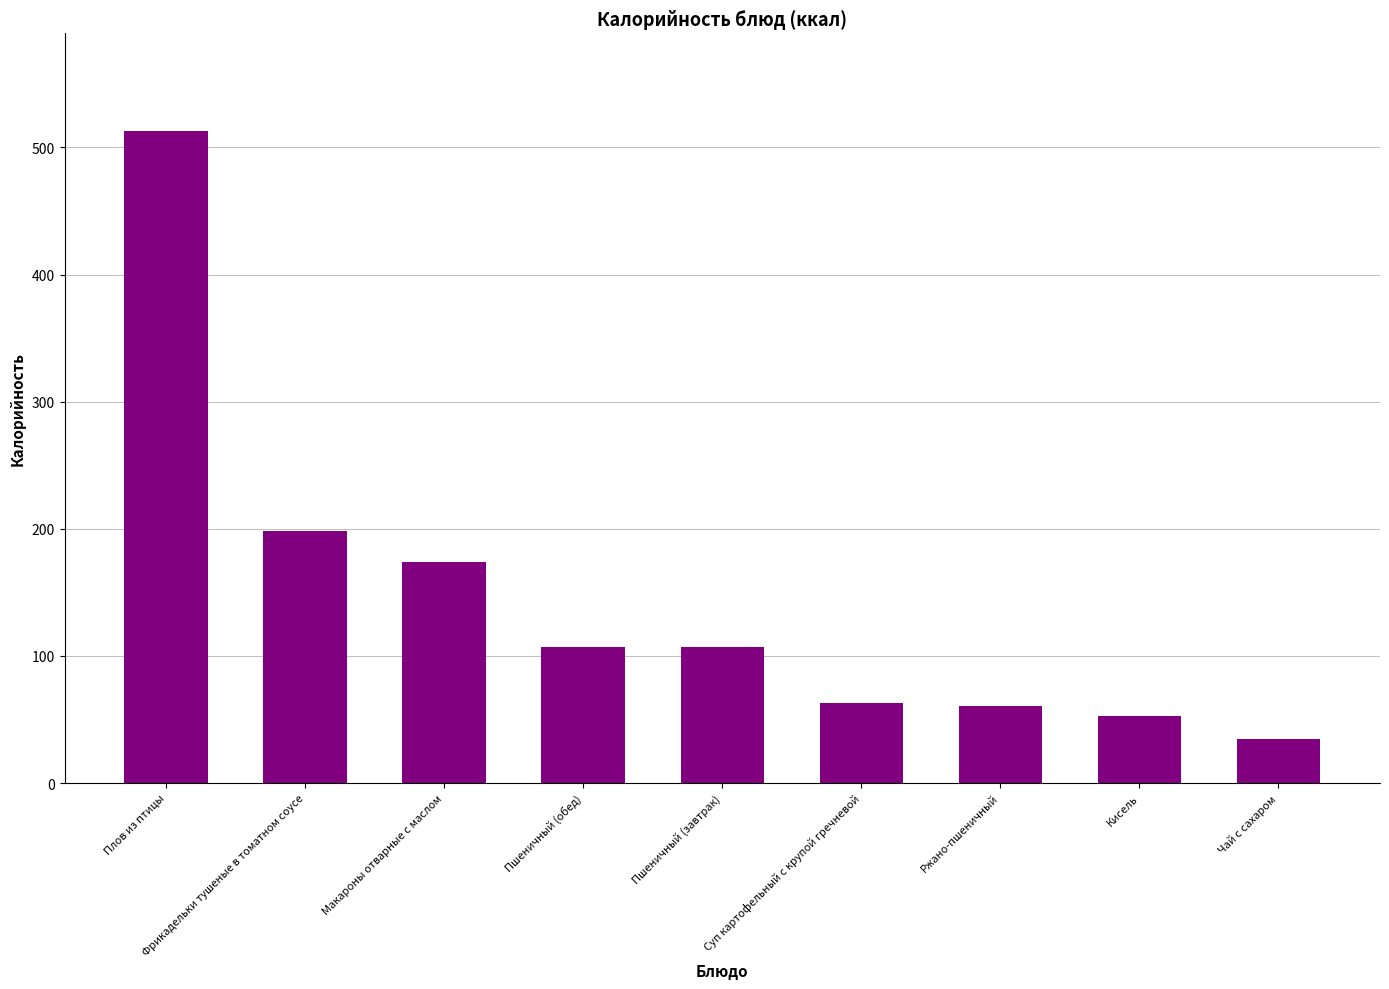

True or false: the data shows 25.8 at Пшеничный (завтрак).

False